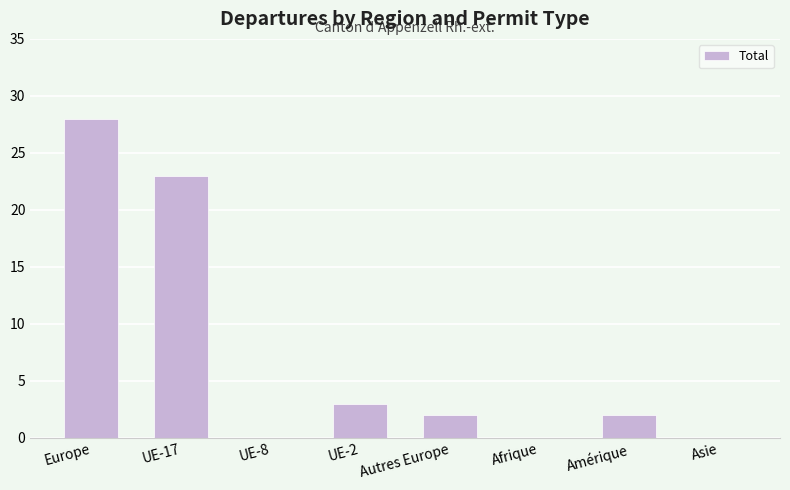

What is the average value?

7